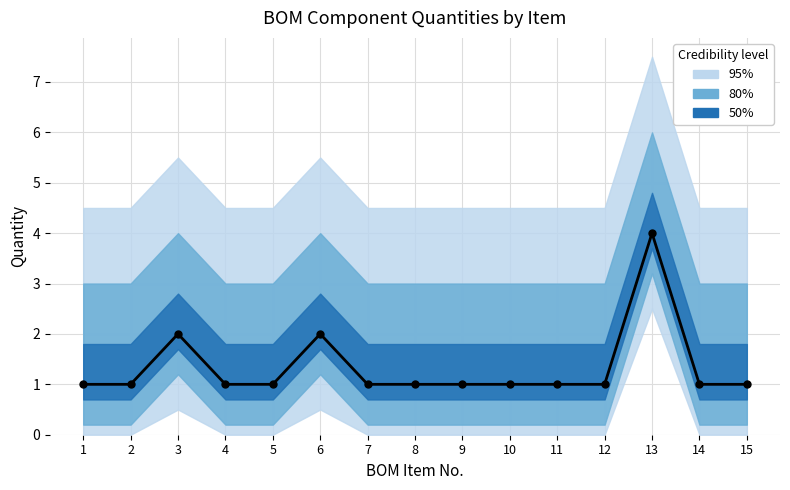

Between 15 and 3, which is larger?

3